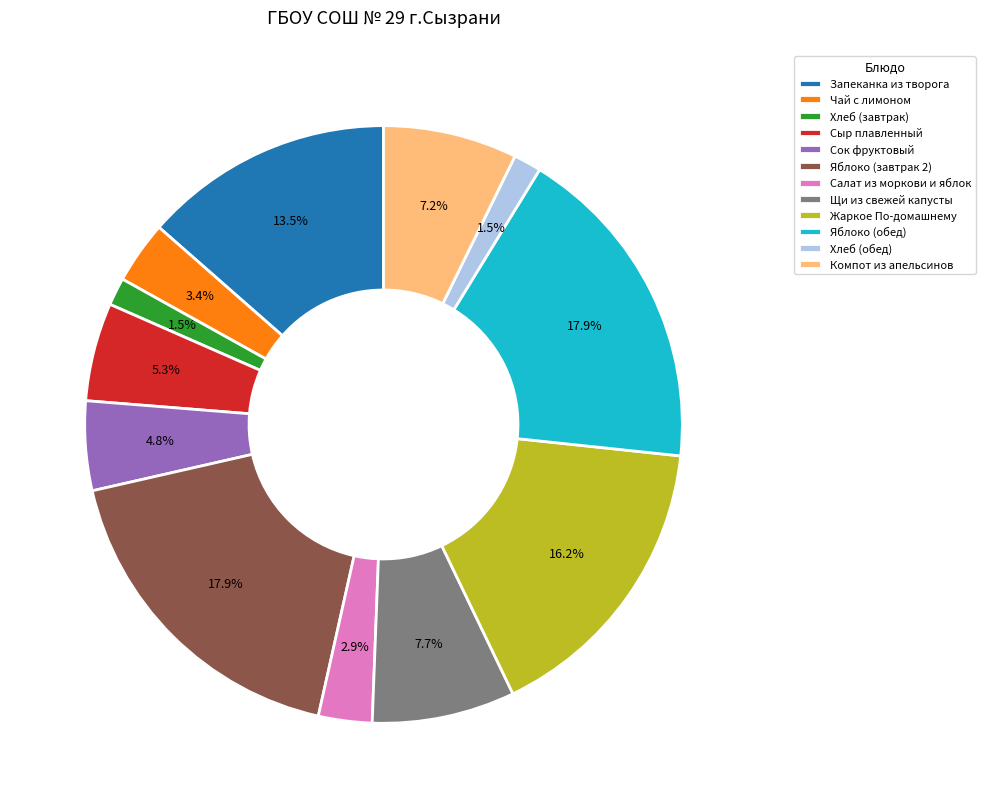

What portion of the pie excludes Сыр плавленный?

94.7%